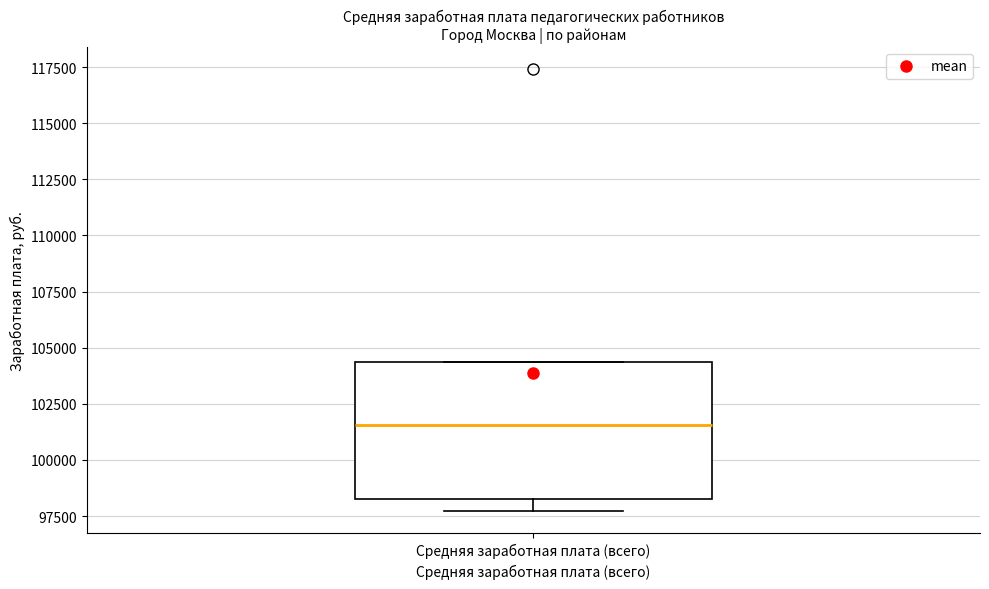

Where does the lower whisker of the box for Средняя заработная плата (всего) end on the y-axis? The values are not printed on the chart, so give them approximately, as read against the axis.

97500